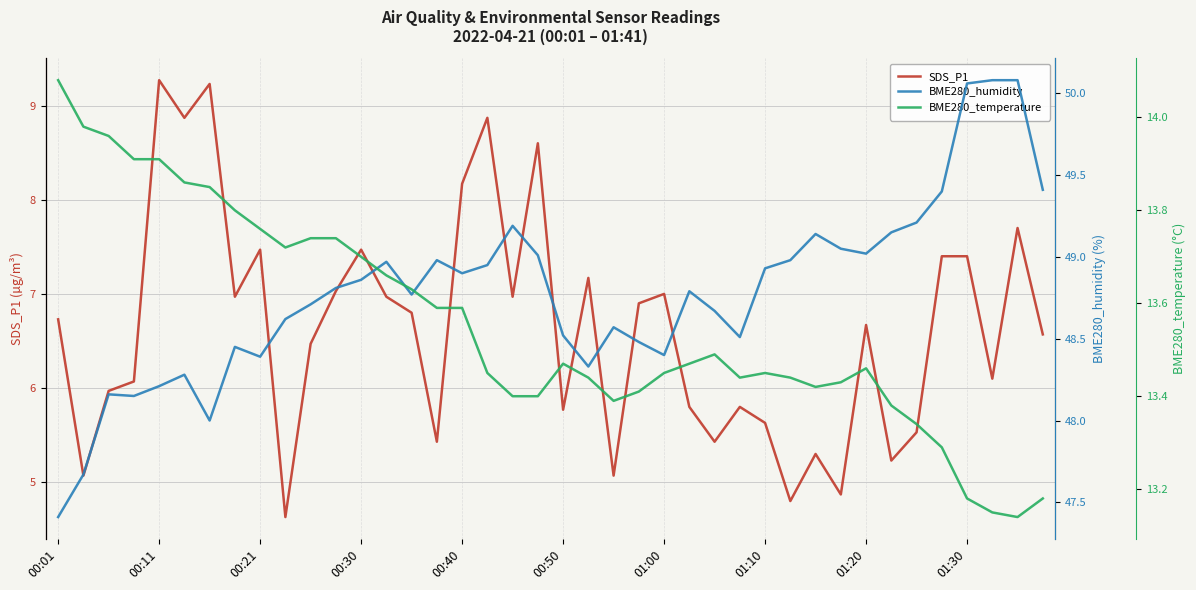

Does the chart display data point markers on the line(s)?

No